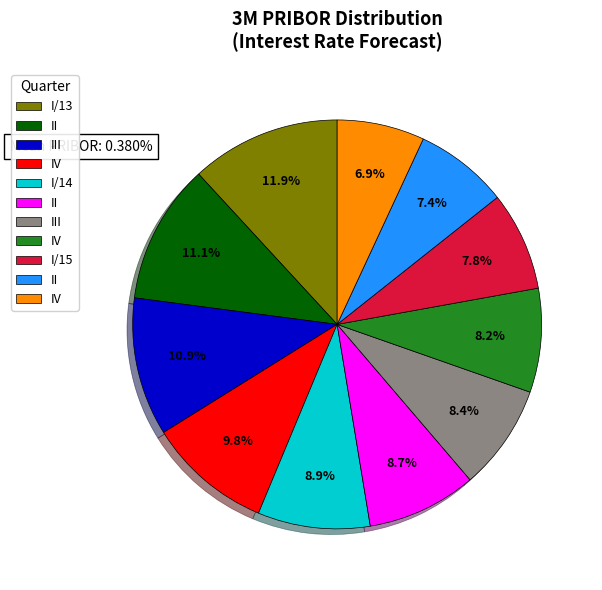

Does any single category account for the majority?

No